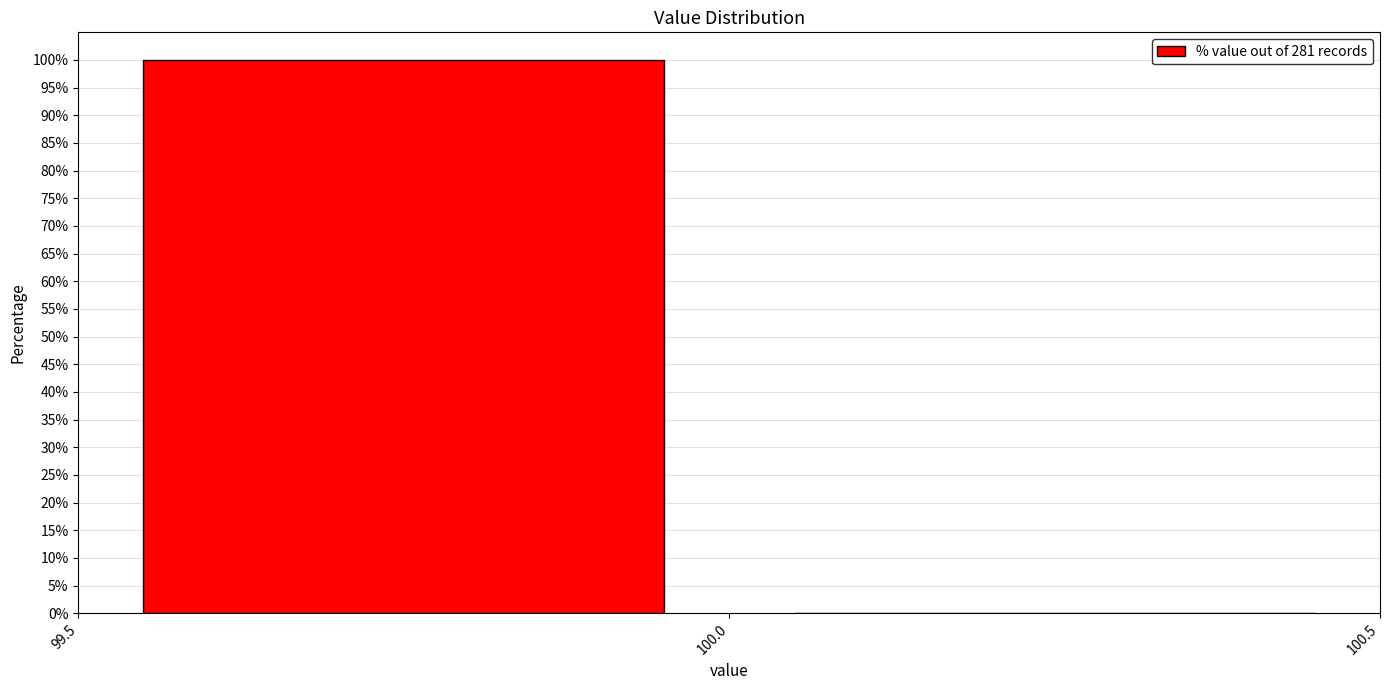

Reading left to right, transcribe this chart: for each bar, give the range it covers on the x-axis and its height. The values are not printed on the chart, so give them approximately, as read against the axis.

99.5 to 100.0: 100
100.0 to 100.5: 0